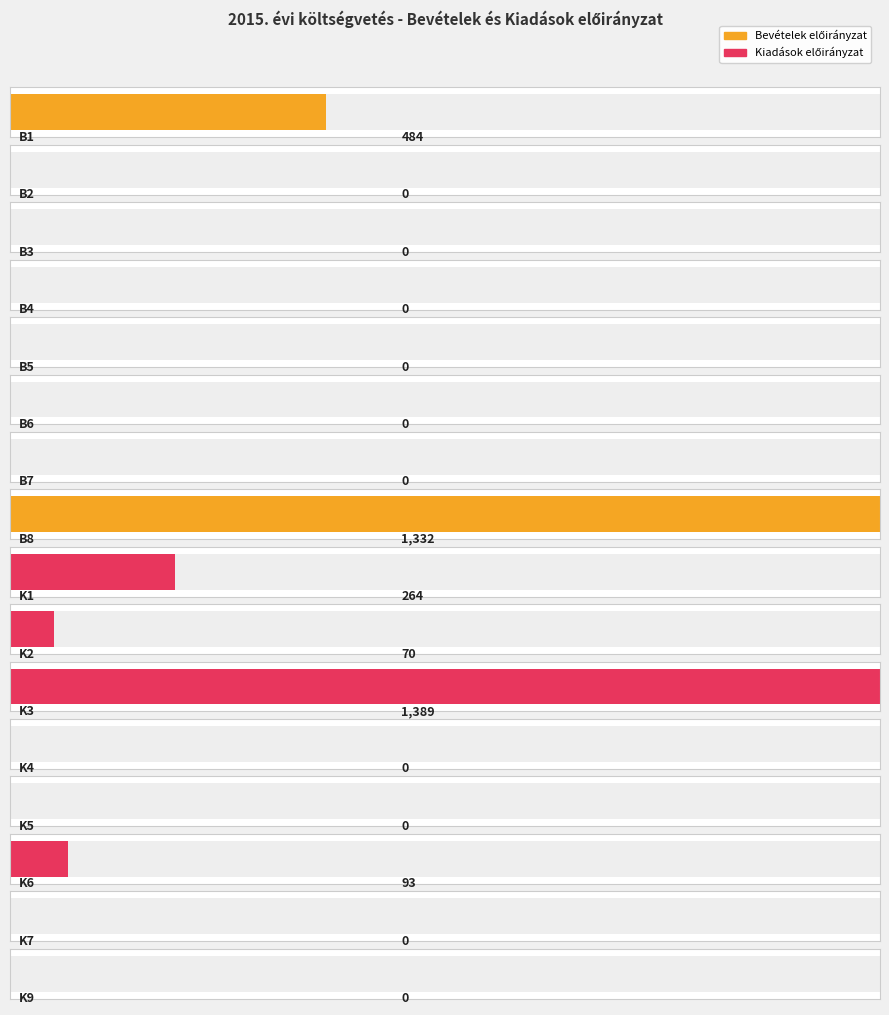

Does the chart contain stacked bars?

No